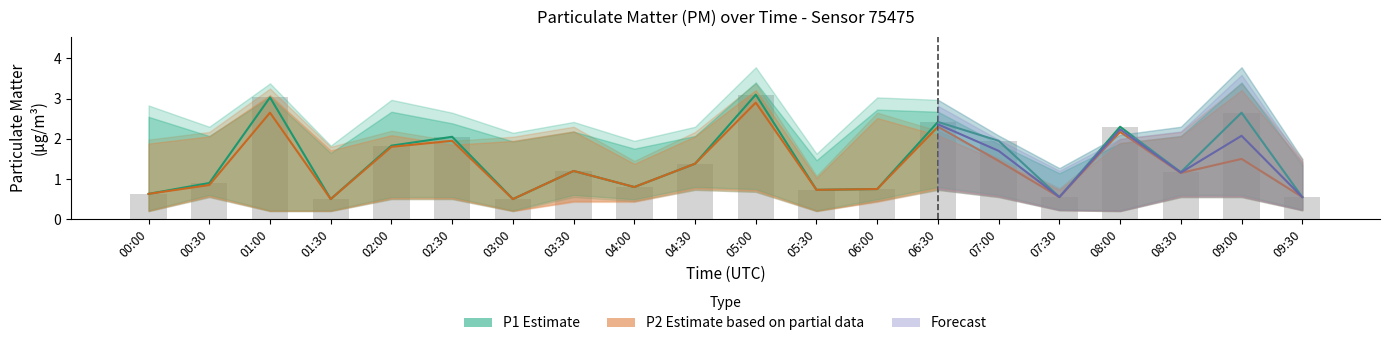

Reading left to right, transcribe all the data shown in this chart.

P1: 00:00=0.6	00:30=0.9	01:00=3.0	01:30=0.5	02:00=1.8	02:30=2.0	03:00=0.5	03:30=1.2	04:00=0.8	04:30=1.4	05:00=3.1	05:30=0.7	06:00=0.8	06:30=2.4	07:00=1.9	07:30=0.6	08:00=2.3	08:30=1.2	09:00=2.6	09:30=0.6
P1_upper: 00:00=2.8	00:30=2.3	01:00=3.4	01:30=1.8	02:00=3.0	02:30=2.6	03:00=2.1	03:30=2.4	04:00=1.9	04:30=2.3	05:00=3.8	05:30=1.6	06:00=3.0	06:30=3.0	07:00=2.1	07:30=1.3	08:00=2.1	08:30=2.3	09:00=3.8	09:30=1.5
P1_lower: 00:00=0.2	00:30=0.6	01:00=0.2	01:30=0.2	02:00=0.5	02:30=0.5	03:00=0.2	03:30=0.6	04:00=0.5	04:30=0.7	05:00=0.7	05:30=0.2	06:00=0.5	06:30=0.7	07:00=0.6	07:30=0.2	08:00=0.2	08:30=0.6	09:00=0.6	09:30=0.2
P2: 00:00=0.6	00:30=0.8	01:00=2.6	01:30=0.5	02:00=1.8	02:30=1.9	03:00=0.5	03:30=1.2	04:00=0.8	04:30=1.4	05:00=2.9	05:30=0.7	06:00=0.8	06:30=2.3	07:00=1.4	07:30=0.6	08:00=2.2	08:30=1.1	09:00=1.5	09:30=0.6
P2_upper: 00:00=2.0	00:30=2.2	01:00=3.2	01:30=1.8	02:00=2.2	02:30=1.9	03:00=2.0	03:30=2.3	04:00=1.4	04:30=2.2	05:00=3.4	05:30=1.1	06:00=2.6	06:30=2.2	07:00=1.5	07:30=0.8	08:00=2.0	08:30=2.2	09:00=3.4	09:30=1.5
P2_lower: 00:00=0.2	00:30=0.6	01:00=0.2	01:30=0.2	02:00=0.5	02:30=0.5	03:00=0.2	03:30=0.4	04:00=0.4	04:30=0.7	05:00=0.7	05:30=0.2	06:00=0.4	06:30=0.7	07:00=0.6	07:30=0.2	08:00=0.2	08:30=0.6	09:00=0.6	09:30=0.2